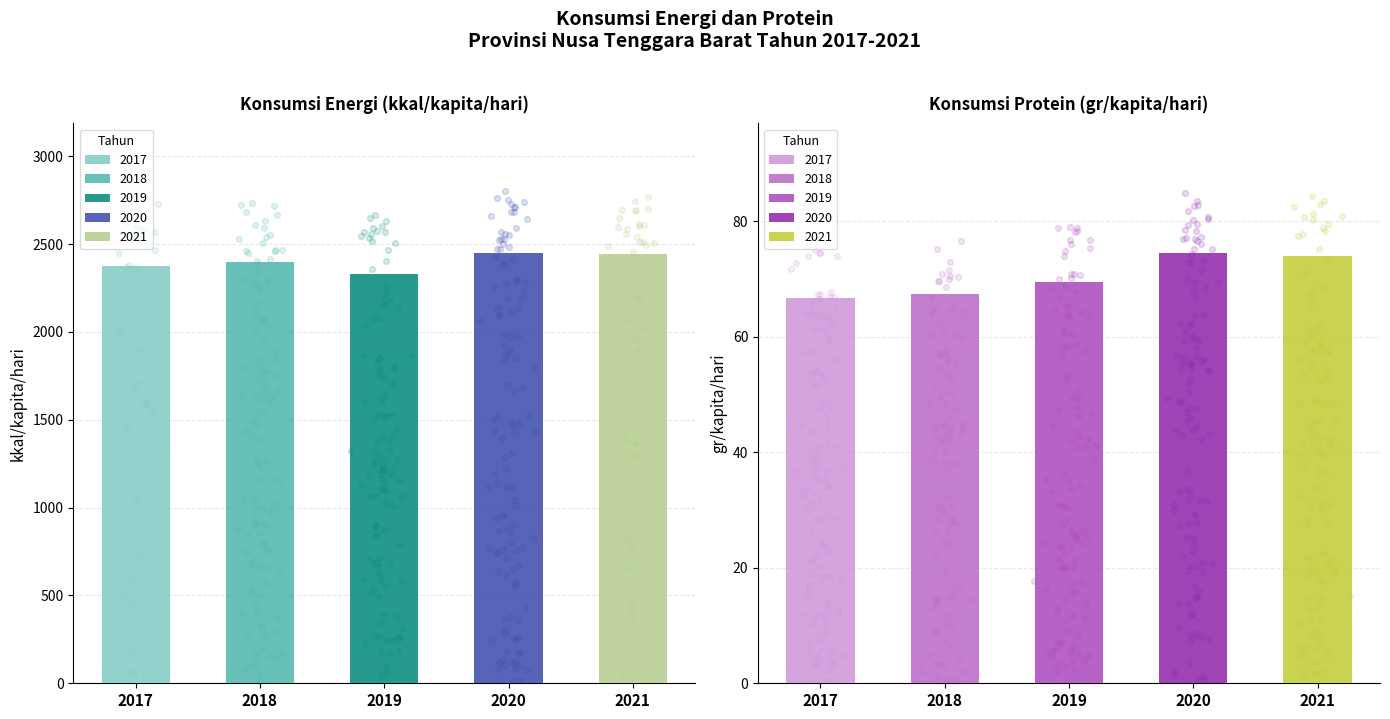

What is the total value across all series at Konsumsi Energi (kkal/kapita/hari)?

11994.3